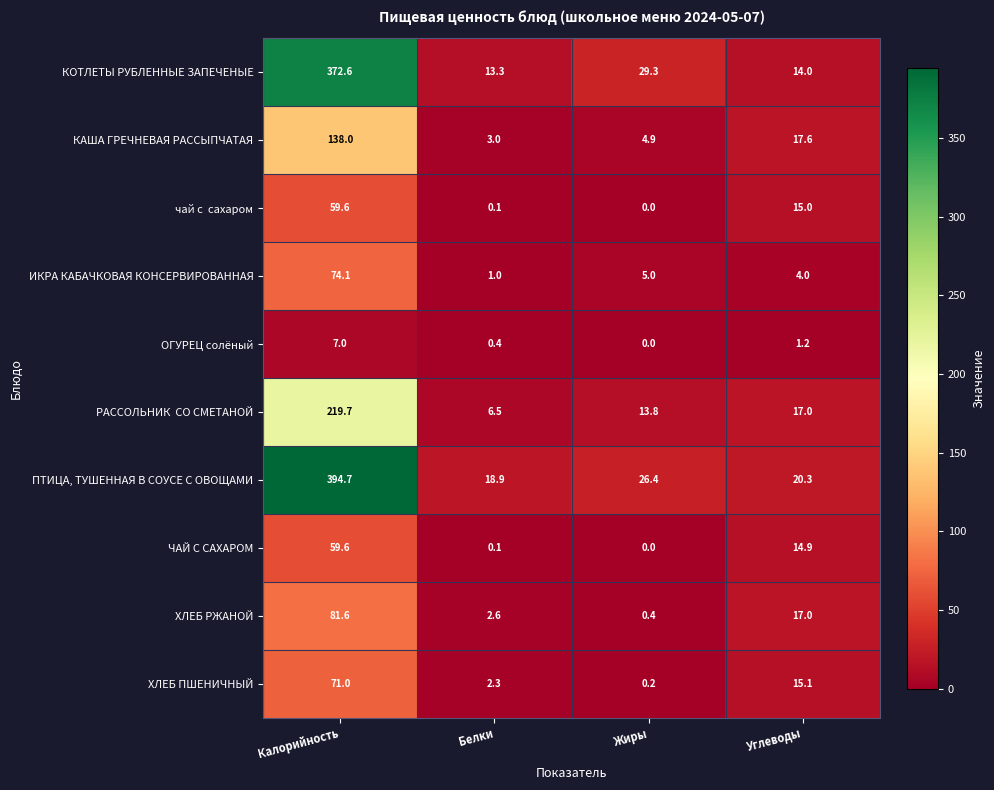

What is the difference between the maximum and minimum values in the ИКРА КАБАЧКОВАЯ КОНСЕРВИРОВАННАЯ series?

73.1